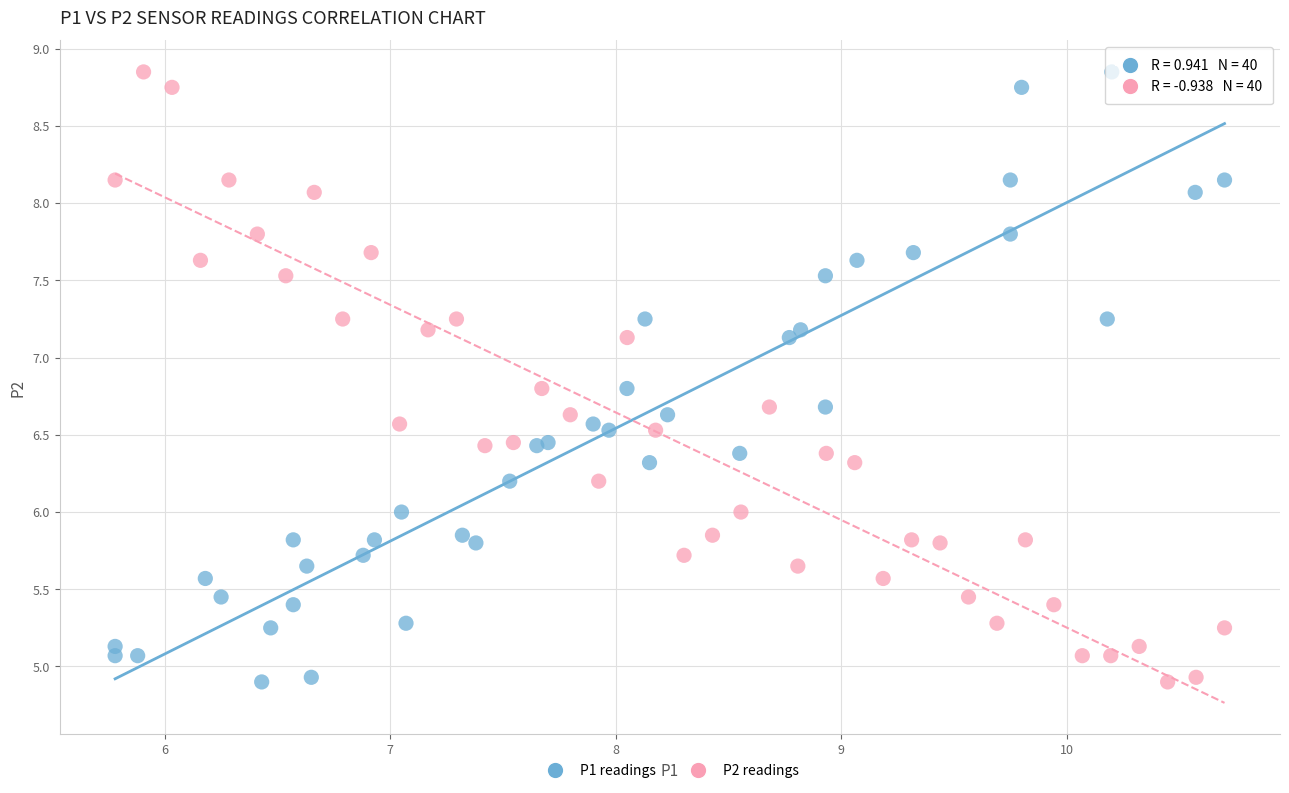

What are all the series names shown in the legend?

P1 readings, P2 readings